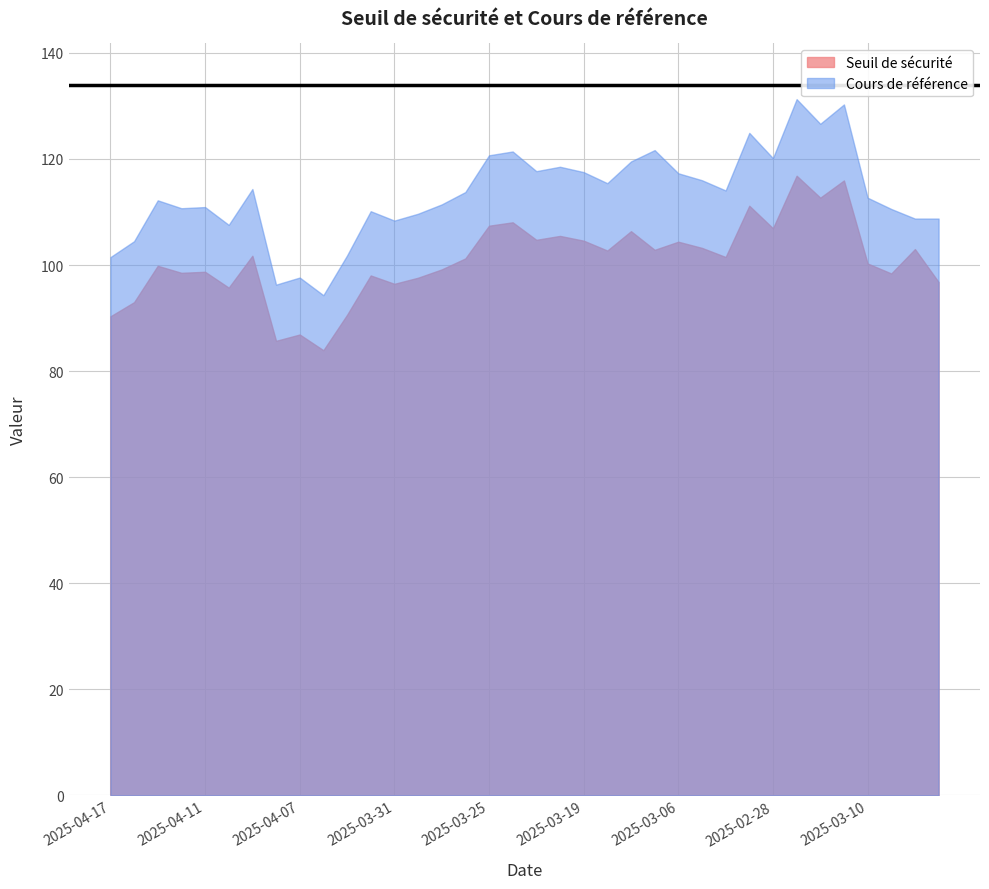

What position from the right is 2025-03-24?

19